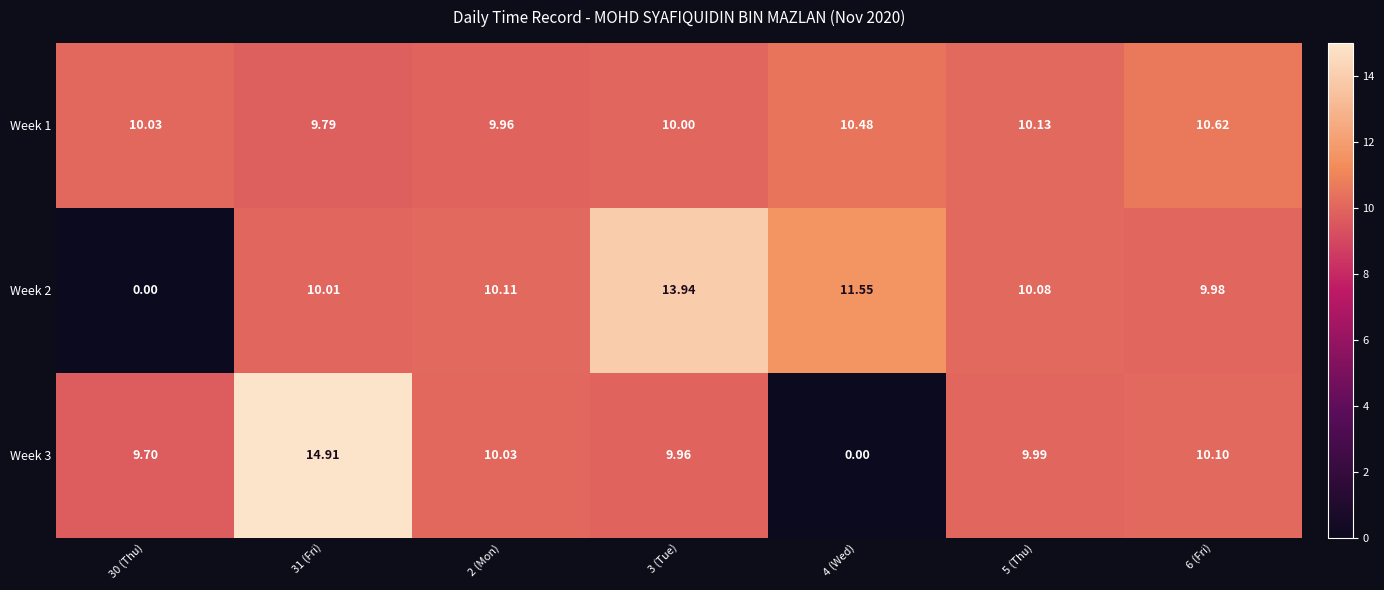

Count the number of categories in the chart.

7